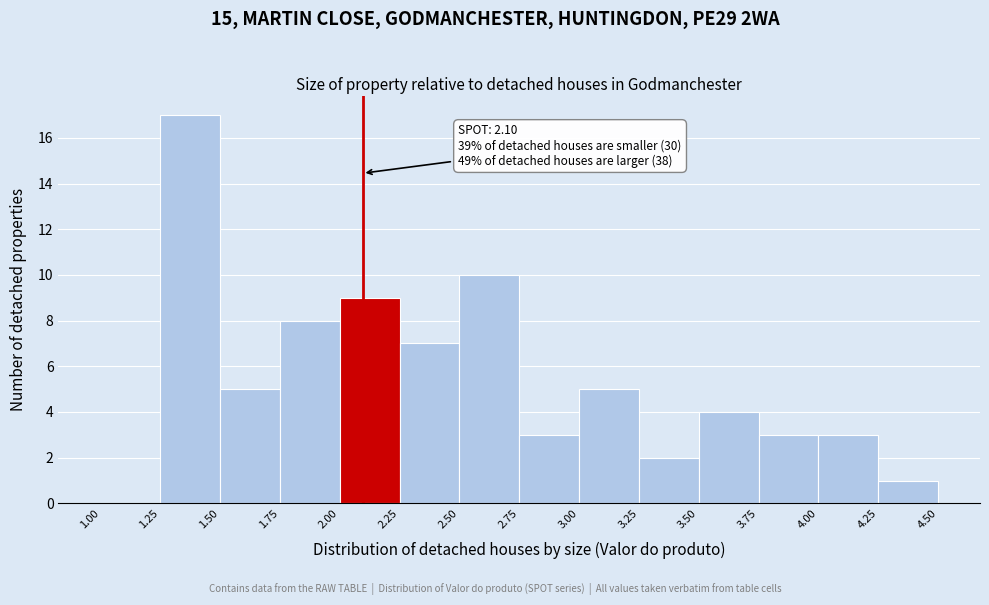

Over which range of the x-axis is the bar tallest?

1.25 to 1.50